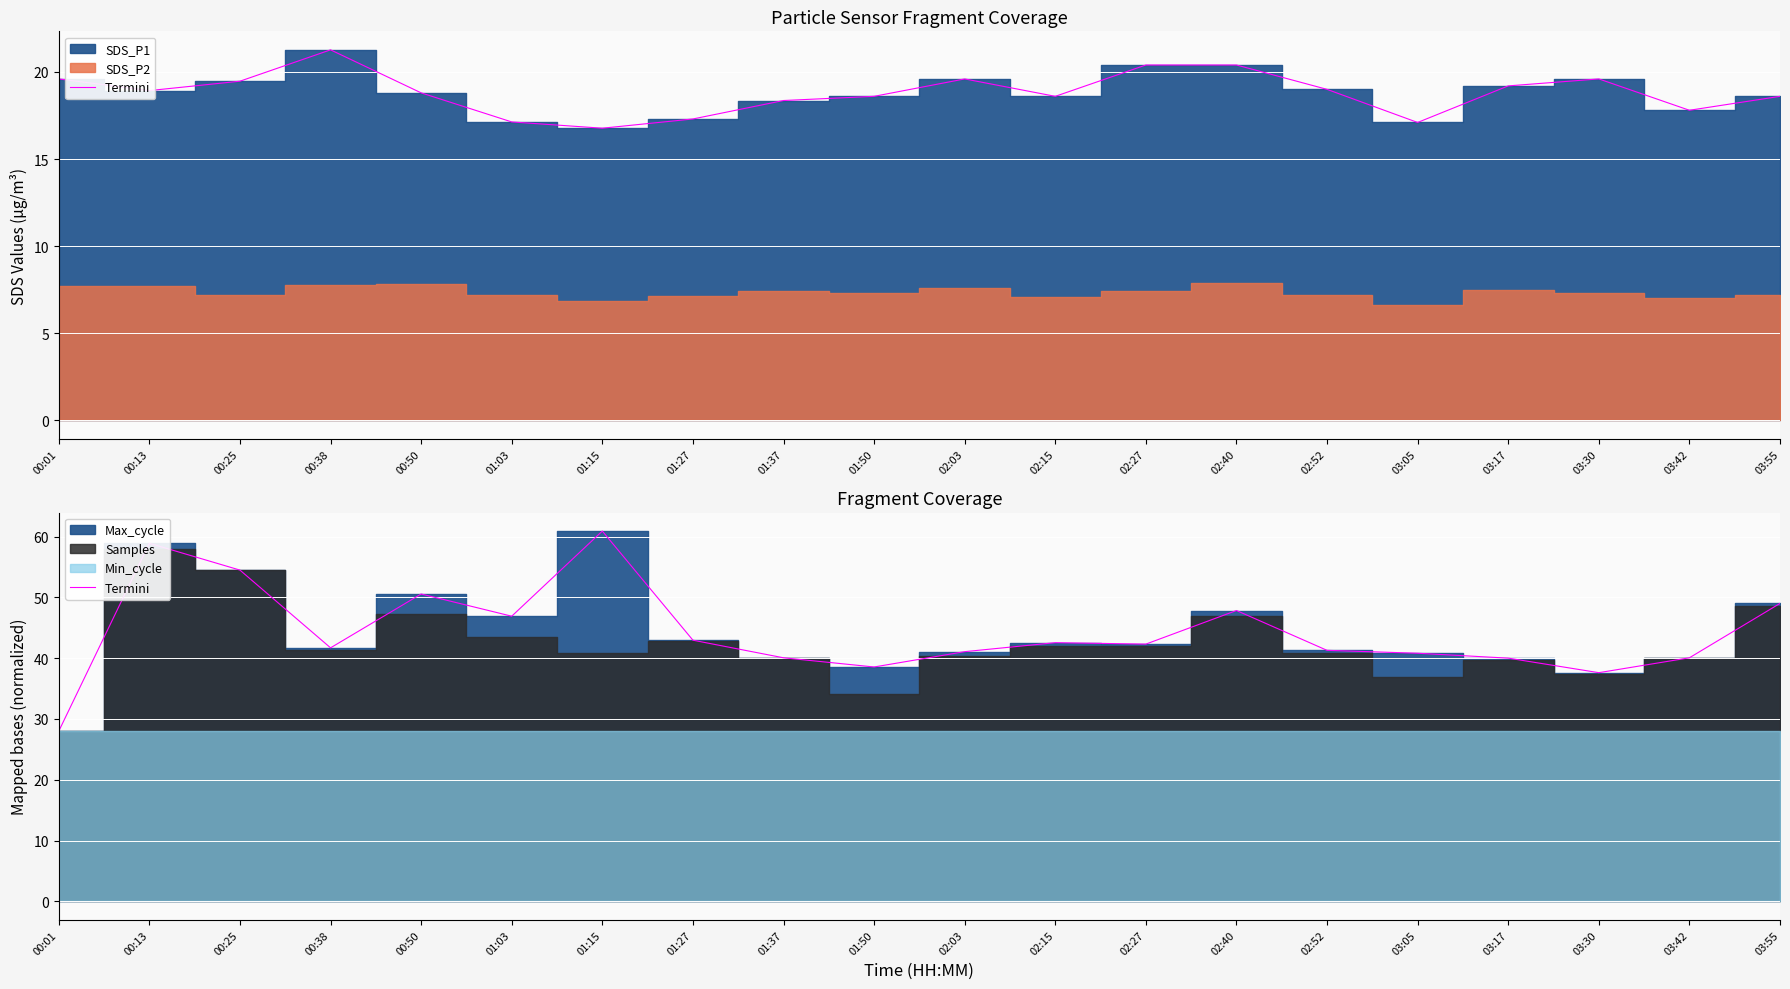

How many lines are shown in the chart?

1